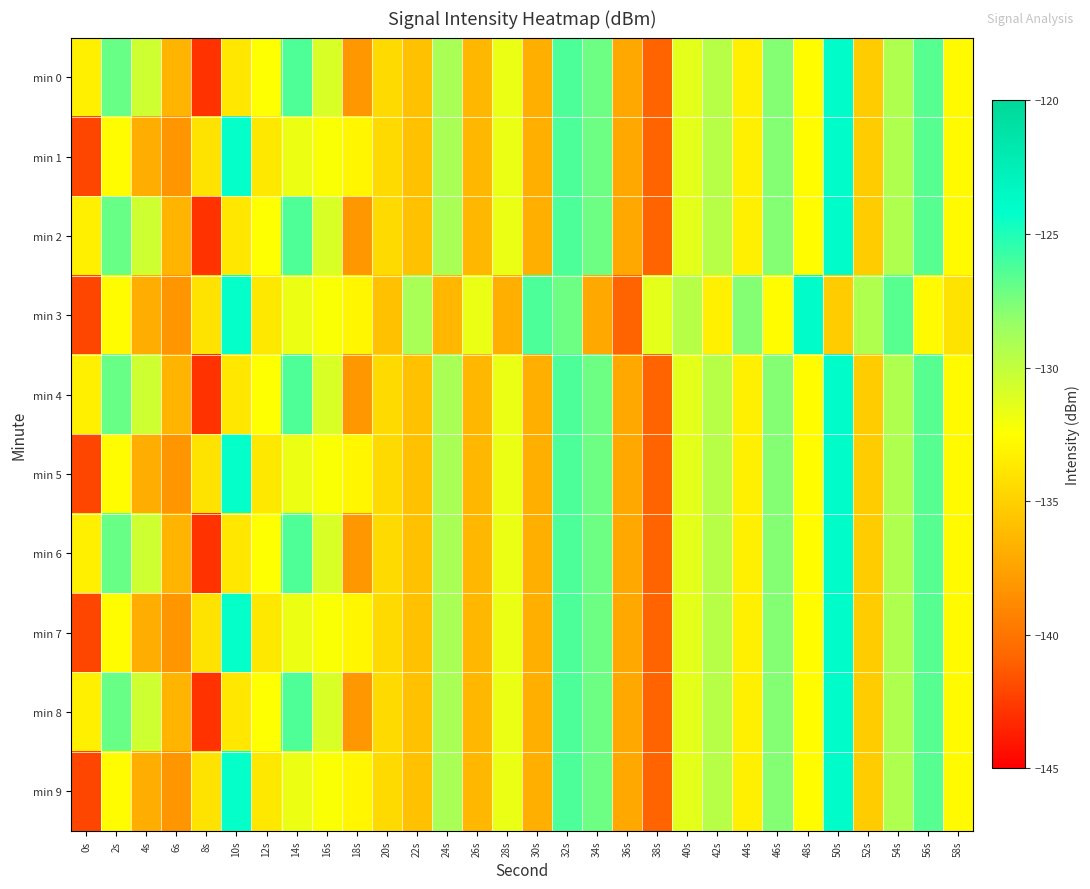

Reading left to right, extract all data points from this chart.

min 0: 0s=-133.3	2s=-127.0	4s=-130.5	6s=-136.5	8s=-142.9	10s=-133.8	12s=-132.5	14s=-126.3	16s=-130.9	18s=-138.1	20s=-134.5	22s=-135.9	24s=-129.0	26s=-136.4	28s=-131.6	30s=-136.8	32s=-126.3	34s=-127.2	36s=-137.2	38s=-140.9	40s=-131.4	42s=-129.6	44s=-133.4	46s=-127.8	48s=-132.6	50s=-123.9	52s=-135.3	54s=-129.2	56s=-126.6	58s=-132.7
min 1: 0s=-142.1	2s=-132.6	4s=-136.9	6s=-138.2	8s=-134.0	10s=-124.3	12s=-133.7	14s=-131.8	16s=-132.3	18s=-133.0	20s=-134.5	22s=-135.9	24s=-129.0	26s=-136.4	28s=-131.6	30s=-136.8	32s=-126.3	34s=-127.2	36s=-137.2	38s=-140.9	40s=-131.4	42s=-129.6	44s=-133.4	46s=-127.8	48s=-132.6	50s=-123.9	52s=-135.3	54s=-129.2	56s=-126.6	58s=-132.7
min 2: 0s=-133.3	2s=-127.0	4s=-130.5	6s=-136.5	8s=-142.9	10s=-133.8	12s=-132.5	14s=-126.3	16s=-130.9	18s=-138.1	20s=-134.5	22s=-135.9	24s=-129.0	26s=-136.4	28s=-131.6	30s=-136.8	32s=-126.3	34s=-127.2	36s=-137.2	38s=-140.9	40s=-131.4	42s=-129.6	44s=-133.4	46s=-127.8	48s=-132.6	50s=-123.9	52s=-135.3	54s=-129.2	56s=-126.6	58s=-132.7
min 3: 0s=-142.1	2s=-132.6	4s=-136.9	6s=-138.2	8s=-134.0	10s=-124.3	12s=-133.7	14s=-131.8	16s=-132.3	18s=-133.0	20s=-135.9	22s=-129.0	24s=-136.4	26s=-131.6	28s=-136.8	30s=-126.3	32s=-127.2	34s=-137.2	36s=-140.9	38s=-131.4	40s=-129.6	42s=-133.4	44s=-127.8	46s=-132.6	48s=-123.9	50s=-135.3	52s=-129.2	54s=-126.6	56s=-132.7	58s=-134.0
min 4: 0s=-133.3	2s=-127.0	4s=-130.5	6s=-136.5	8s=-142.9	10s=-133.8	12s=-132.5	14s=-126.3	16s=-130.9	18s=-138.1	20s=-134.5	22s=-135.9	24s=-129.0	26s=-136.4	28s=-131.6	30s=-136.8	32s=-126.3	34s=-127.2	36s=-137.2	38s=-140.9	40s=-131.4	42s=-129.6	44s=-133.4	46s=-127.8	48s=-132.6	50s=-123.9	52s=-135.3	54s=-129.2	56s=-126.6	58s=-132.7
min 5: 0s=-142.1	2s=-132.6	4s=-136.9	6s=-138.2	8s=-134.0	10s=-124.3	12s=-133.7	14s=-131.8	16s=-132.3	18s=-133.0	20s=-134.5	22s=-135.9	24s=-129.0	26s=-136.4	28s=-131.6	30s=-136.8	32s=-126.3	34s=-127.2	36s=-137.2	38s=-140.9	40s=-131.4	42s=-129.6	44s=-133.4	46s=-127.8	48s=-132.6	50s=-123.9	52s=-135.3	54s=-129.2	56s=-126.6	58s=-132.7
min 6: 0s=-133.3	2s=-127.0	4s=-130.5	6s=-136.5	8s=-142.9	10s=-133.8	12s=-132.5	14s=-126.3	16s=-130.9	18s=-138.1	20s=-134.5	22s=-135.9	24s=-129.0	26s=-136.4	28s=-131.6	30s=-136.8	32s=-126.3	34s=-127.2	36s=-137.2	38s=-140.9	40s=-131.4	42s=-129.6	44s=-133.4	46s=-127.8	48s=-132.6	50s=-123.9	52s=-135.3	54s=-129.2	56s=-126.6	58s=-132.7
min 7: 0s=-142.1	2s=-132.6	4s=-136.9	6s=-138.2	8s=-134.0	10s=-124.3	12s=-133.7	14s=-131.8	16s=-132.3	18s=-133.0	20s=-134.5	22s=-135.9	24s=-129.0	26s=-136.4	28s=-131.6	30s=-136.8	32s=-126.3	34s=-127.2	36s=-137.2	38s=-140.9	40s=-131.4	42s=-129.6	44s=-133.4	46s=-127.8	48s=-132.6	50s=-123.9	52s=-135.3	54s=-129.2	56s=-126.6	58s=-132.7
min 8: 0s=-133.3	2s=-127.0	4s=-130.5	6s=-136.5	8s=-142.9	10s=-133.8	12s=-132.5	14s=-126.3	16s=-130.9	18s=-138.1	20s=-134.5	22s=-135.9	24s=-129.0	26s=-136.4	28s=-131.6	30s=-136.8	32s=-126.3	34s=-127.2	36s=-137.2	38s=-140.9	40s=-131.4	42s=-129.6	44s=-133.4	46s=-127.8	48s=-132.6	50s=-123.9	52s=-135.3	54s=-129.2	56s=-126.6	58s=-132.7
min 9: 0s=-142.1	2s=-132.6	4s=-136.9	6s=-138.2	8s=-134.0	10s=-124.3	12s=-133.7	14s=-131.8	16s=-132.3	18s=-133.0	20s=-134.5	22s=-135.9	24s=-129.0	26s=-136.4	28s=-131.6	30s=-136.8	32s=-126.3	34s=-127.2	36s=-137.2	38s=-140.9	40s=-131.4	42s=-129.6	44s=-133.4	46s=-127.8	48s=-132.6	50s=-123.9	52s=-135.3	54s=-129.2	56s=-126.6	58s=-132.7